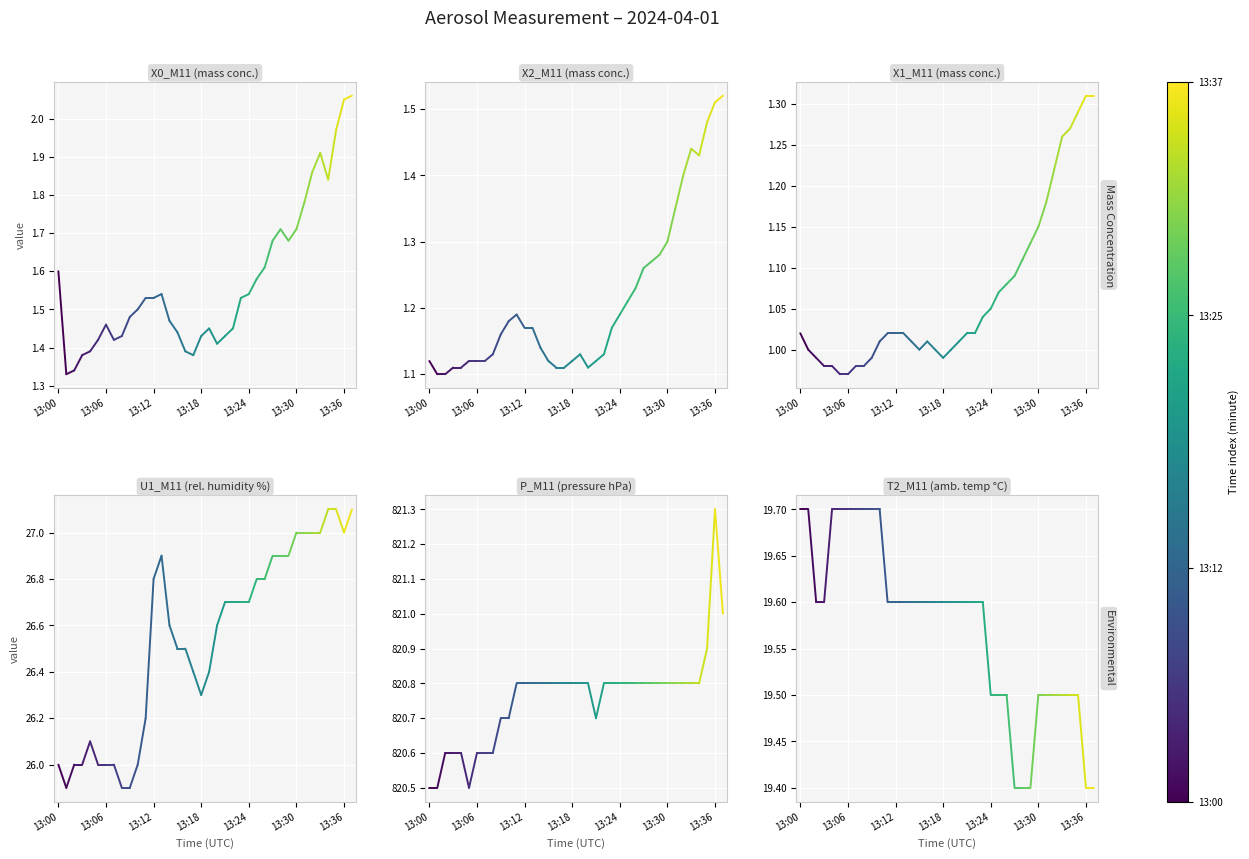

Which series has the largest total across all categories?

P_M11